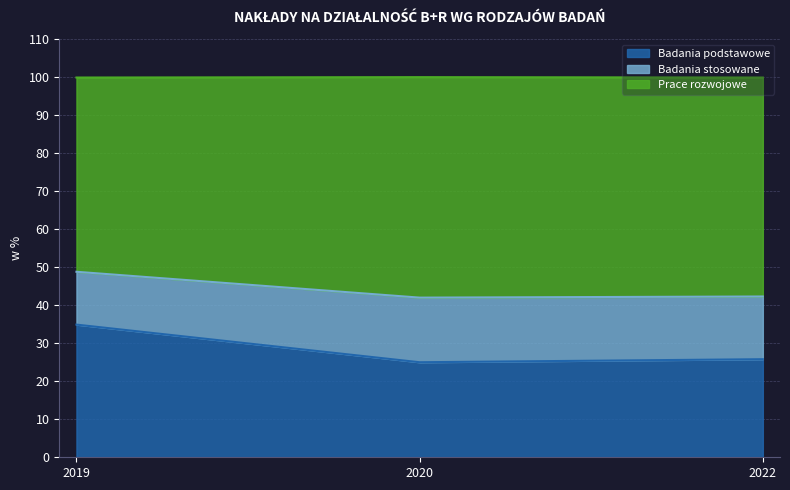

The Badania podstawowe series shows 44.3 at 2020. True or false?

False